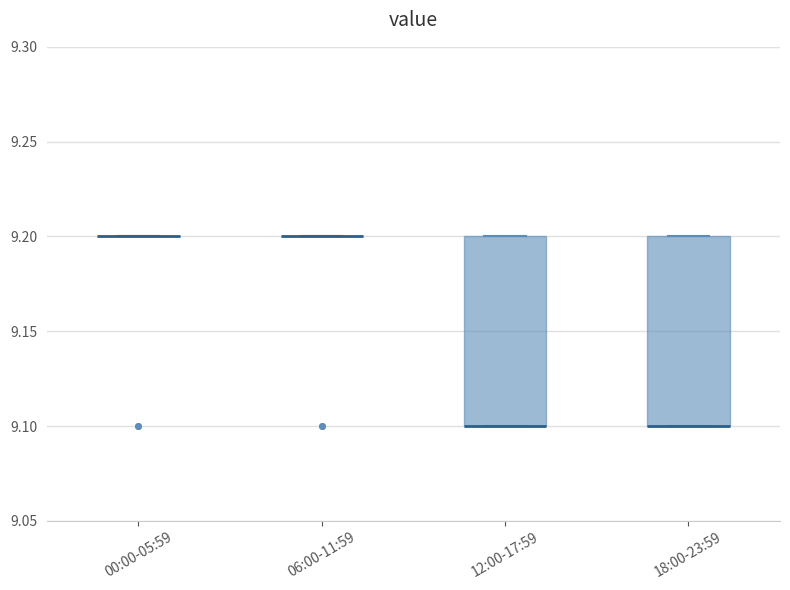

Reading left to right, read every box against the y-axis: the position of its median line, the range the box covers, and the ends of its whiskers. The values are not printed on the chart, so give them approximately, as read against the axis.

00:00-05:59: box collapsed to a line at 9.2, whiskers 9.2 to 9.2
06:00-11:59: box collapsed to a line at 9.2, whiskers 9.2 to 9.2
12:00-17:59: median 9.1 (drawn on the box's lower edge), box 9.1 to 9.2, whiskers 9.1 to 9.2
18:00-23:59: median 9.1 (drawn on the box's lower edge), box 9.1 to 9.2, whiskers 9.1 to 9.2